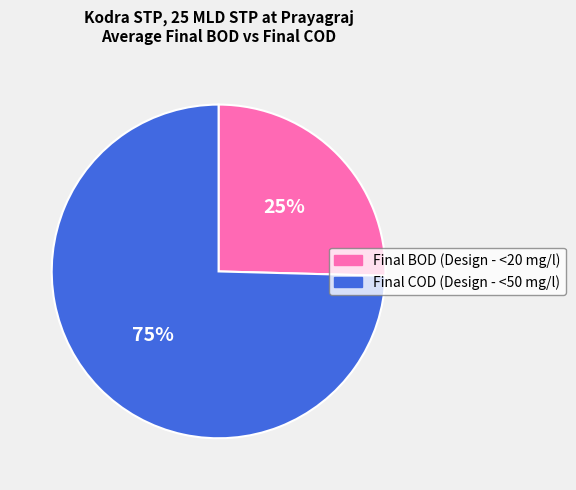

Count the number of slices in the pie.

2